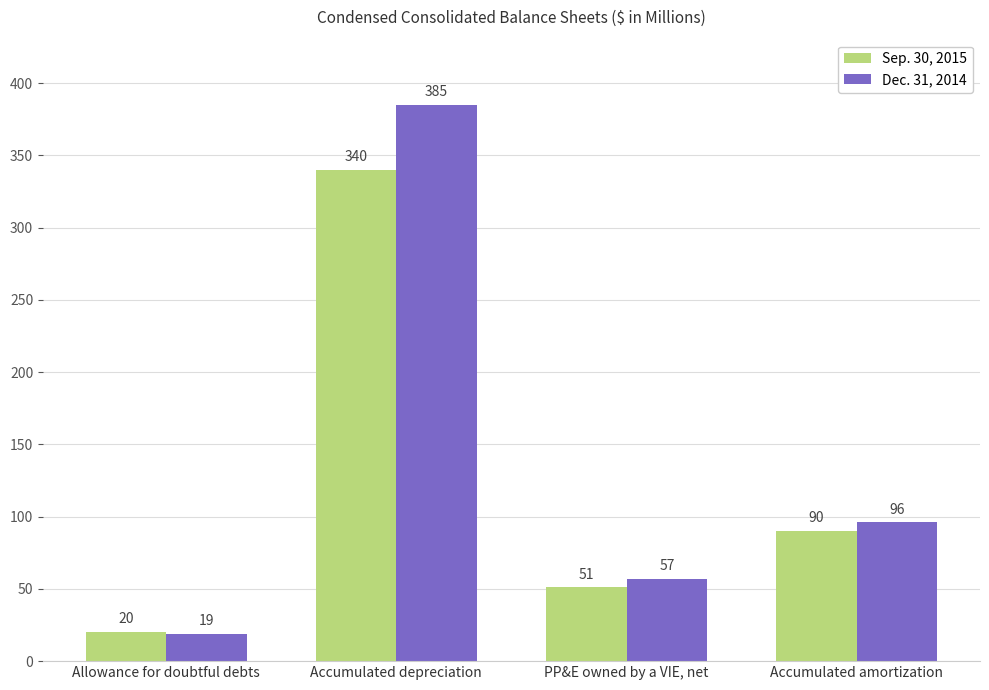

Reading left to right, list all the values displayed in this chart.

Sep. 30, 2015: Allowance for doubtful debts=20	Accumulated depreciation=340	PP&E owned by a VIE, net=51	Accumulated amortization=90
Dec. 31, 2014: Allowance for doubtful debts=19	Accumulated depreciation=385	PP&E owned by a VIE, net=57	Accumulated amortization=96